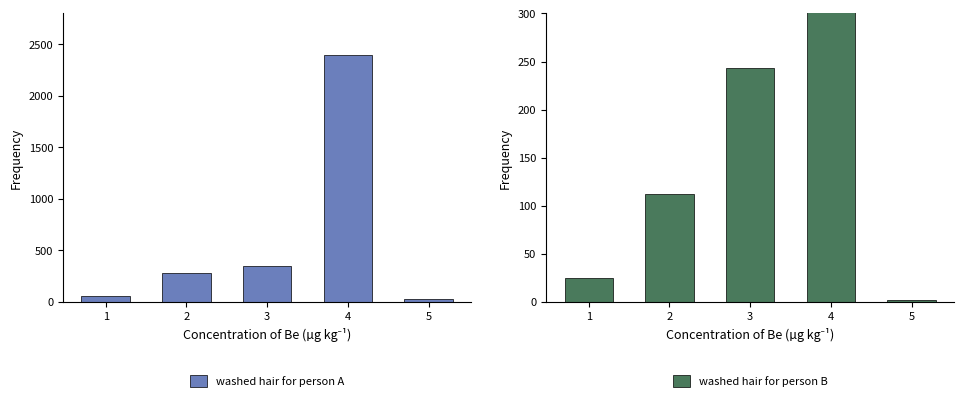

Where is washed hair for person A nearest to the value 1210?

3